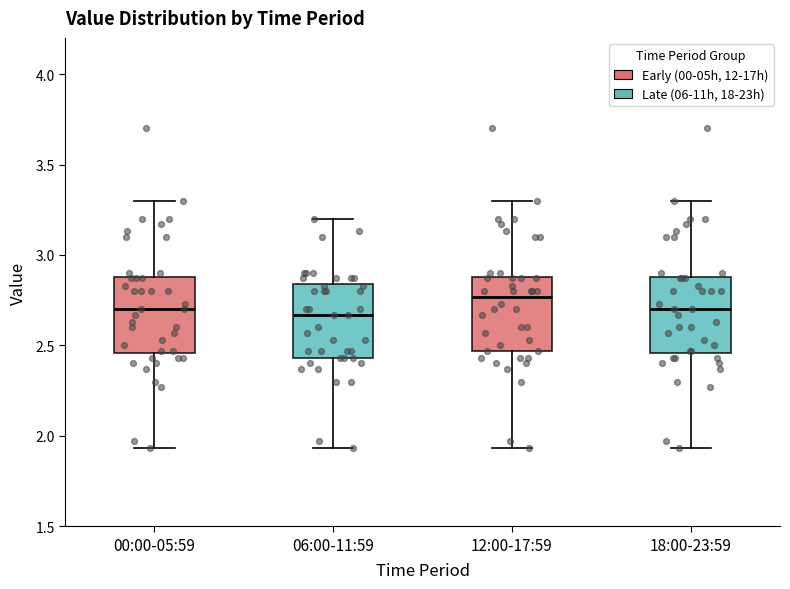

Which box's median line is the highest?

12:00-17:59